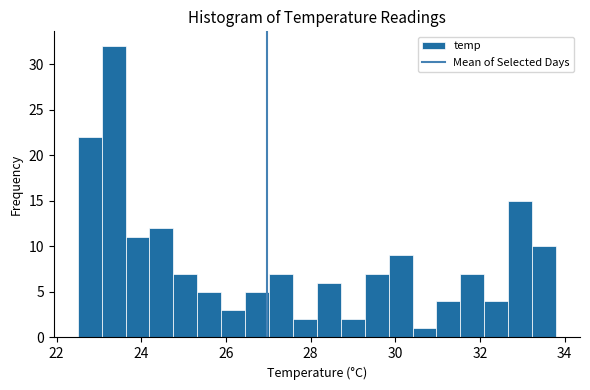

Read against the x-axis, roughly where is the centre of the tallest bar?

23.4